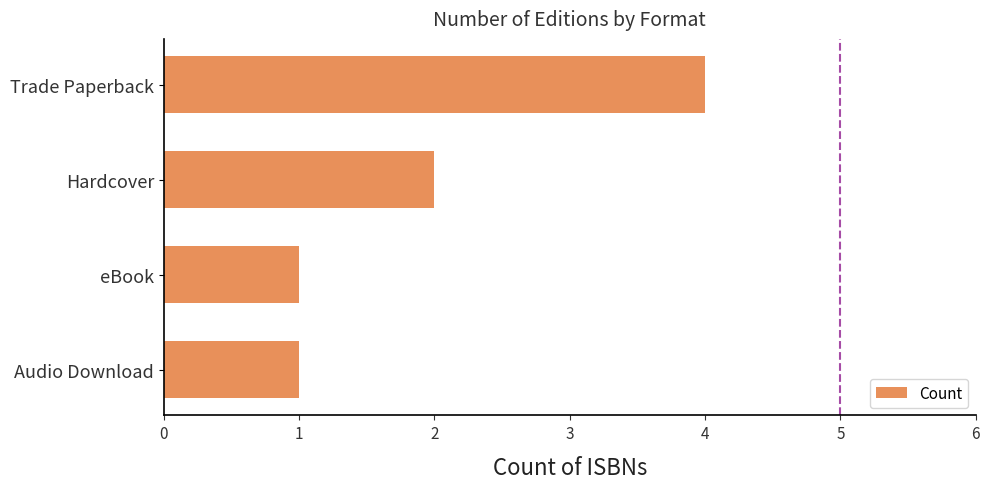

Reading top to bottom, list all the values displayed in this chart.

Trade Paperback=4	Hardcover=2	eBook=1	Audio Download=1